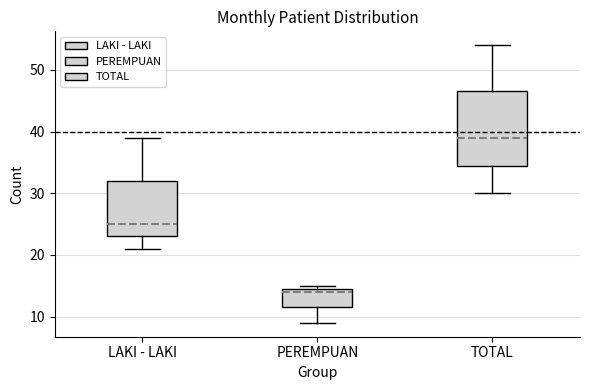

Where does the lower whisker of the box for PEREMPUAN end on the y-axis? The values are not printed on the chart, so give them approximately, as read against the axis.

9